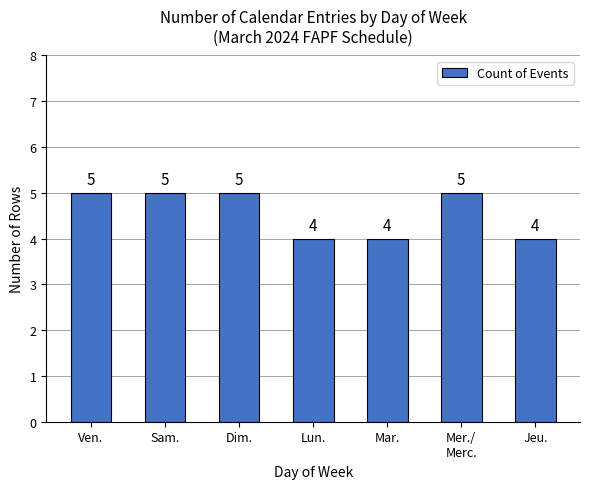

What is the sum of the values at Mer./
Merc. and Lun.?

9